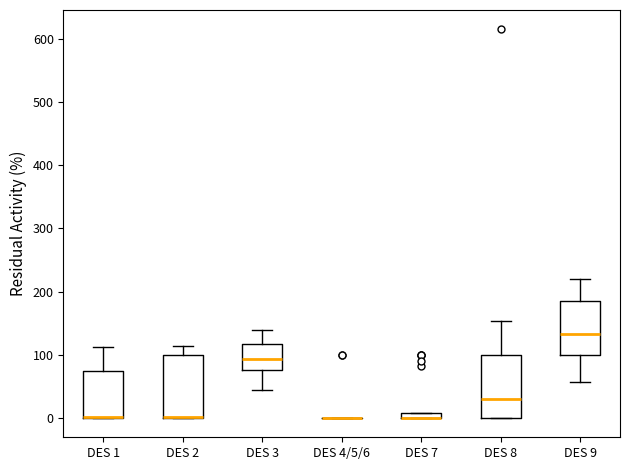

Where is the lower edge of the box for DES 9 on the y-axis? The values are not printed on the chart, so give them approximately, as read against the axis.

100